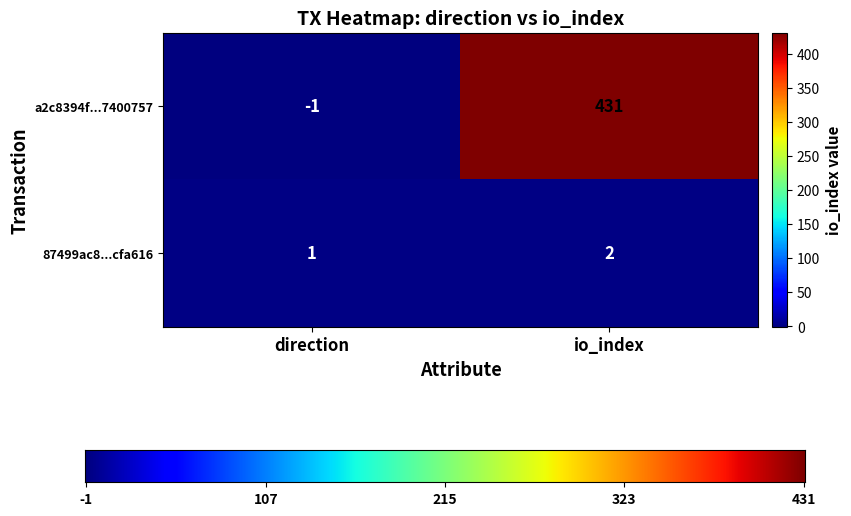

What value does the a2c8394f...7400757 series have at io_index?

431